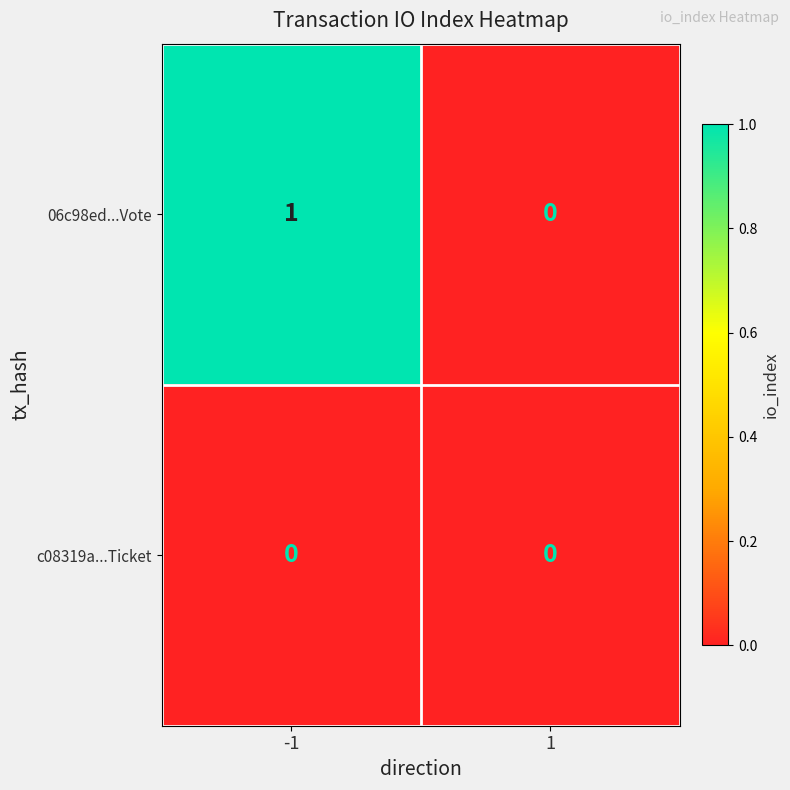

Which series has the largest range (max minus min)?

06c98ed...Vote